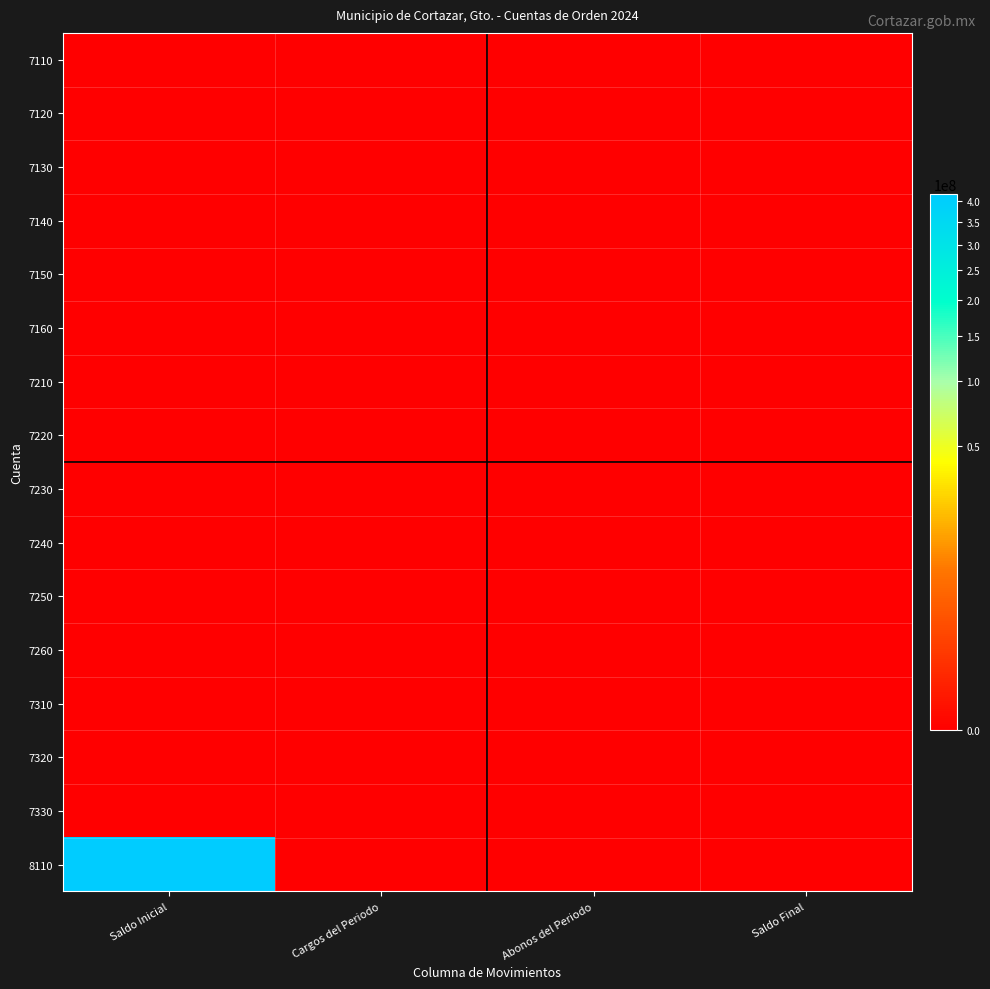

Which label corresponds to the smallest value in the chart?

Saldo Inicial